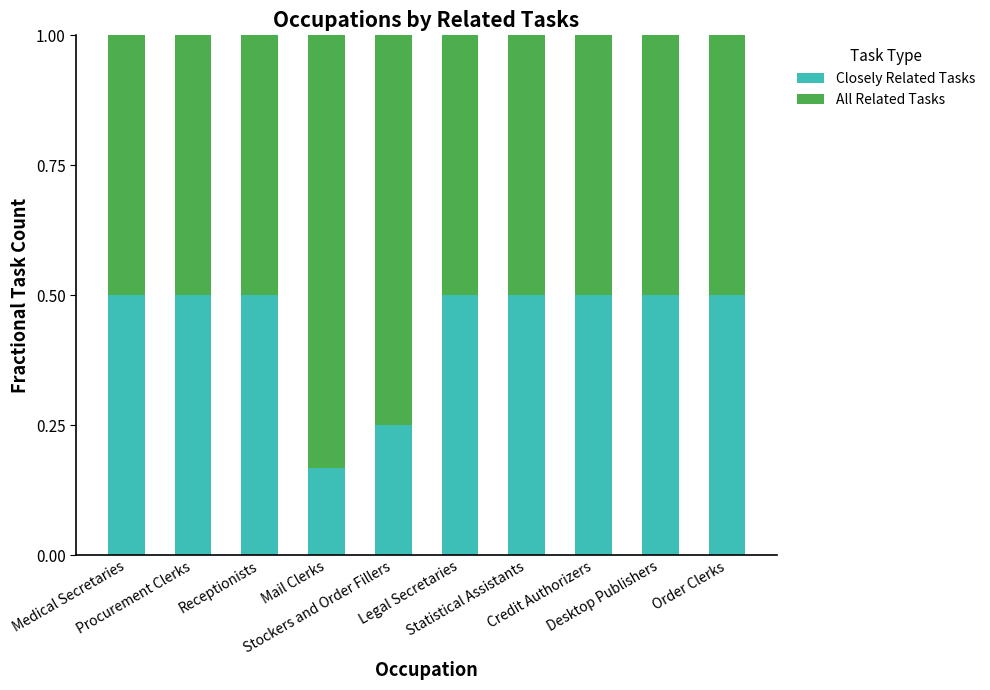

What is the maximum value for Closely Related Tasks?

0.5